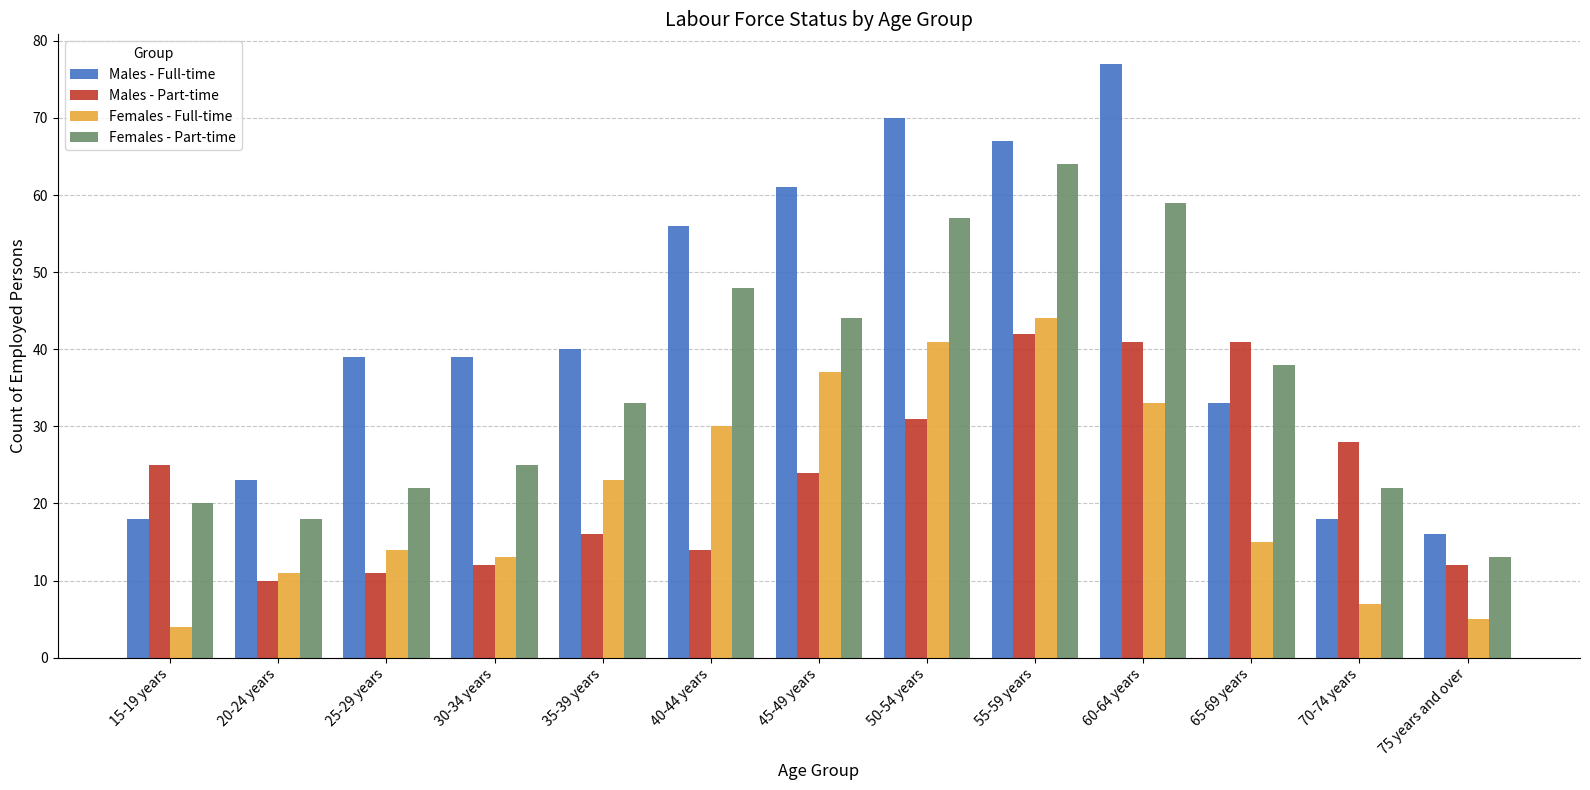

What is the label of the 11th bar from the right?

25-29 years